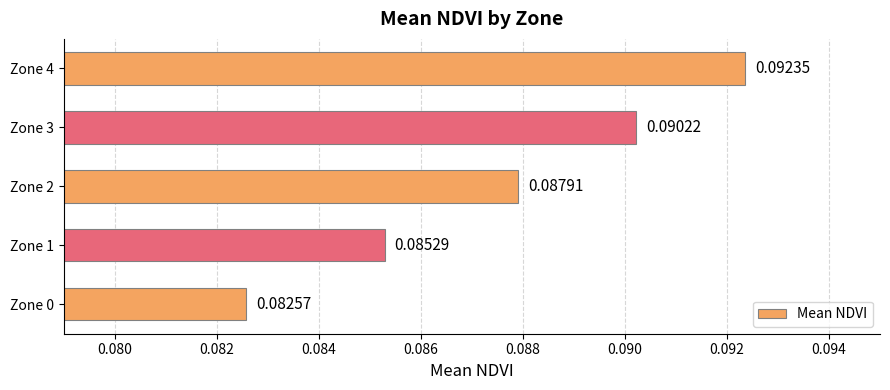

Rank the categories by value from highest to lowest.

Zone 4, Zone 3, Zone 2, Zone 1, Zone 0